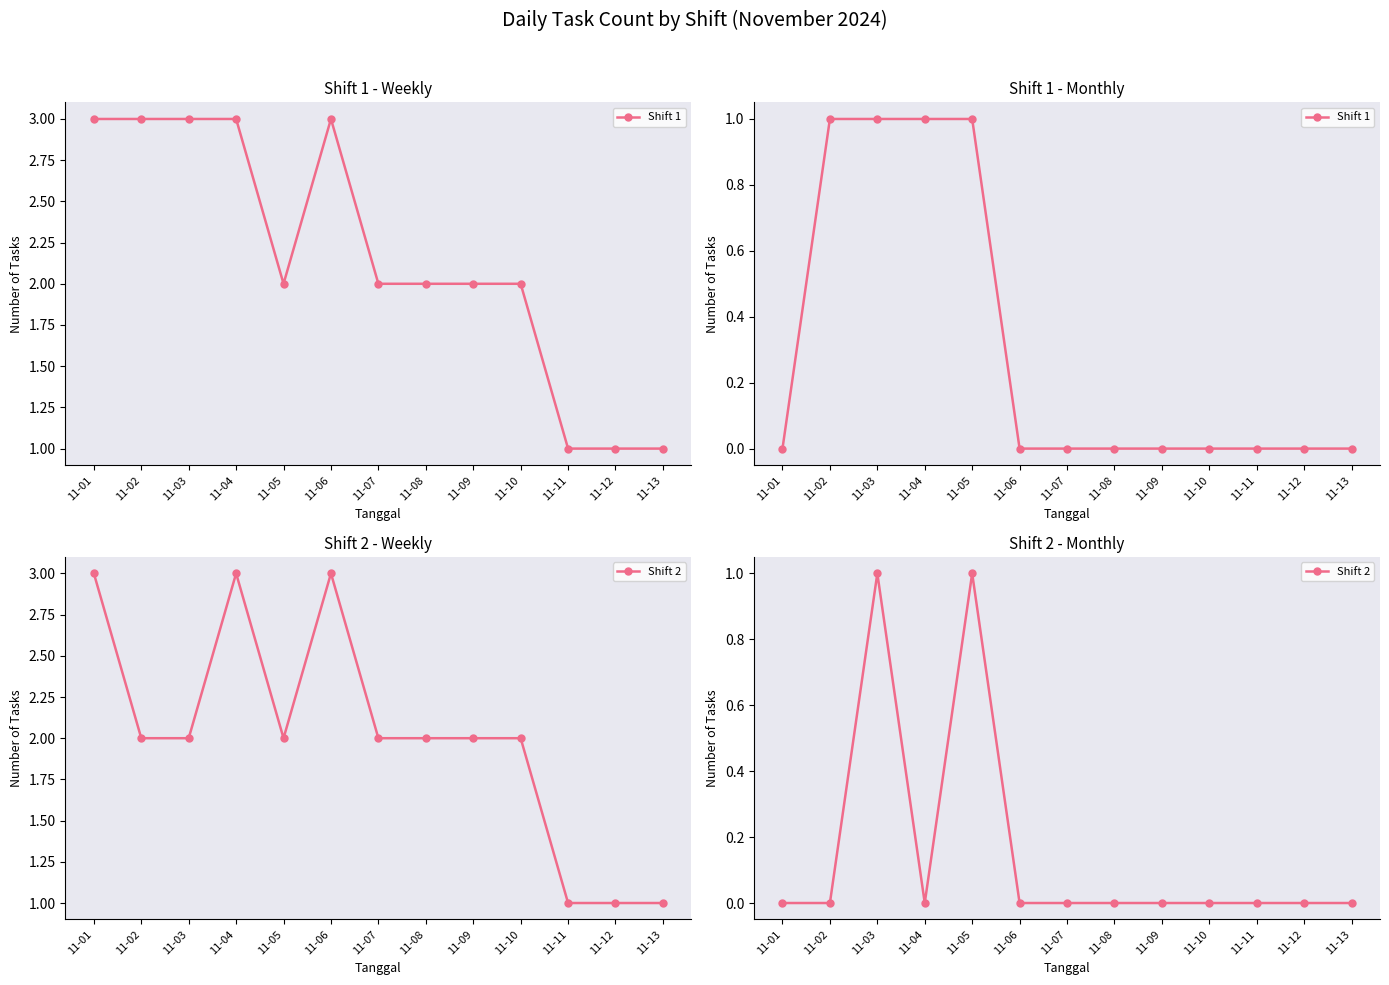

The value of Shift 1 at 11-12 is 0. True or false?

True